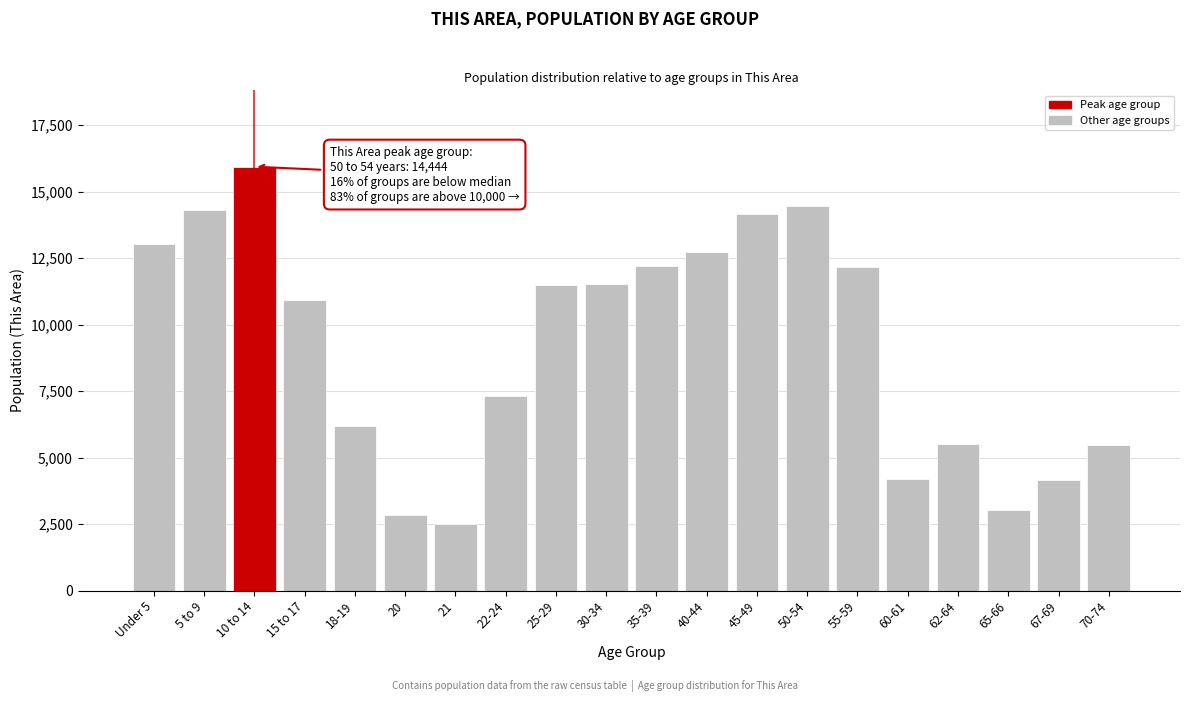

What is the value of the 1st bar from the left?

13015